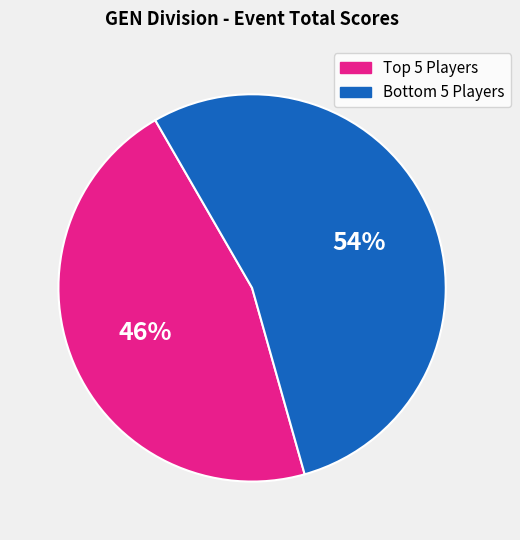

Count the number of slices in the pie.

2